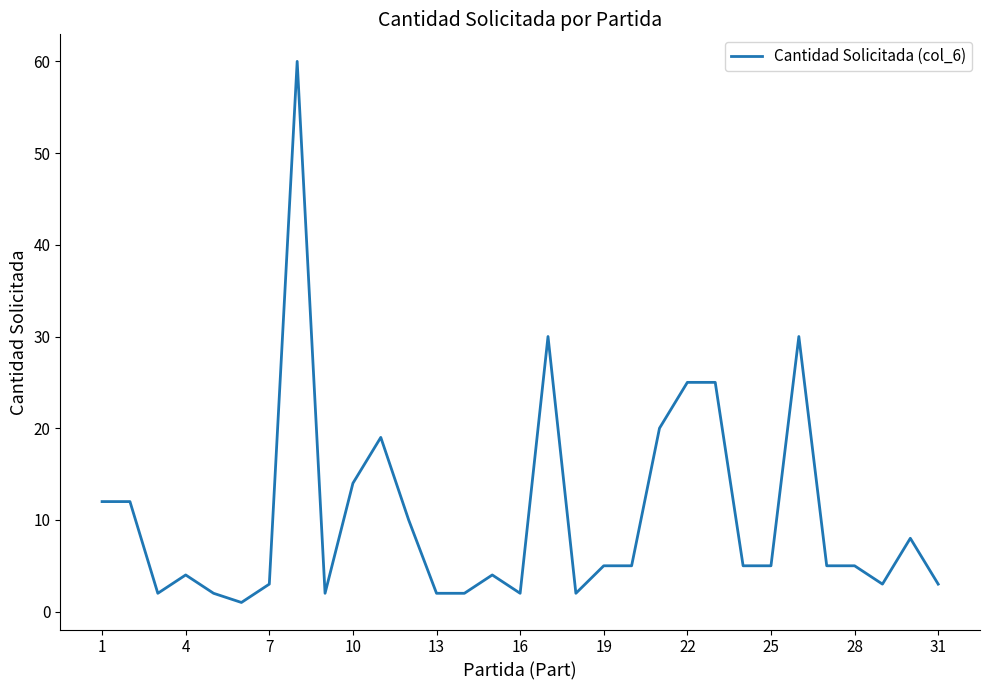

What is the difference between the maximum and minimum values?

59